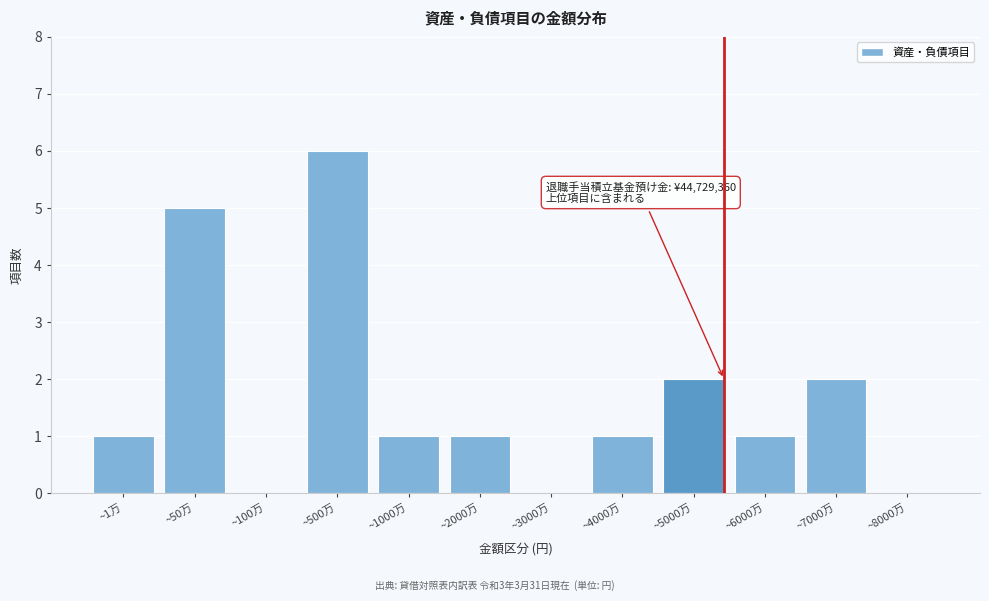

Reading left to right, what are all the values shown in this chart?

~1万=1	~50万=5	~100万=0	~500万=6	~1000万=1	~2000万=1	~3000万=0	~4000万=1	~5000万=2	~6000万=1	~7000万=2	~8000万=0